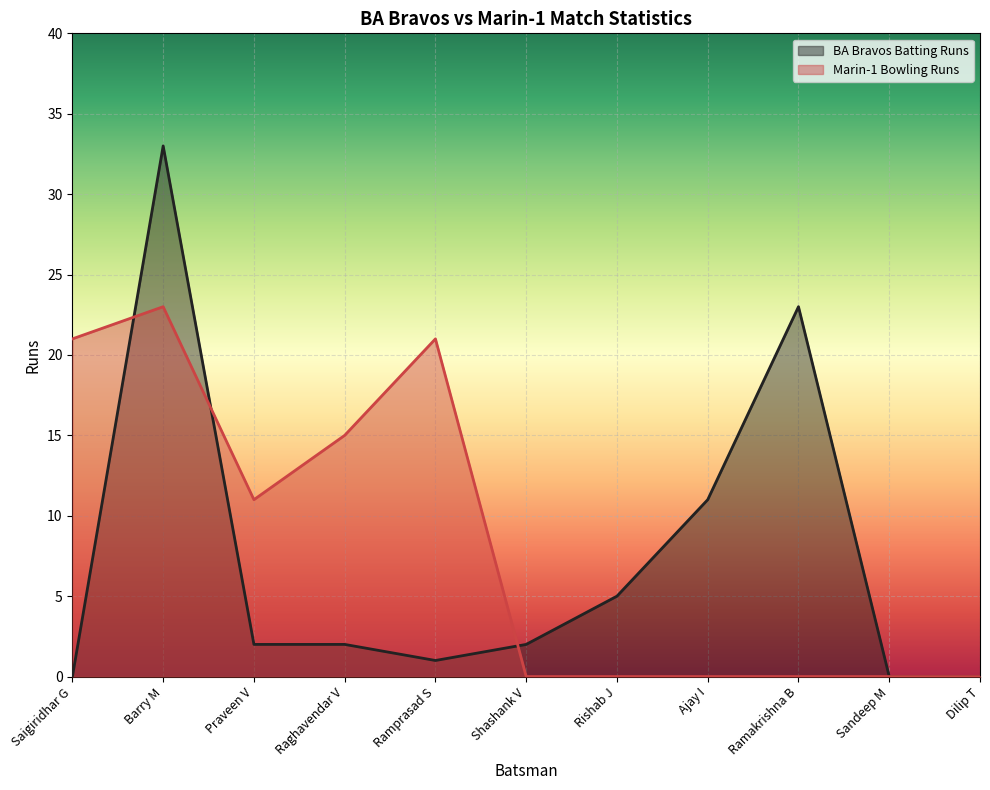

Between Barry M and Ramprasad S, which series saw the biggest shift?

BA Bravos Batting Runs